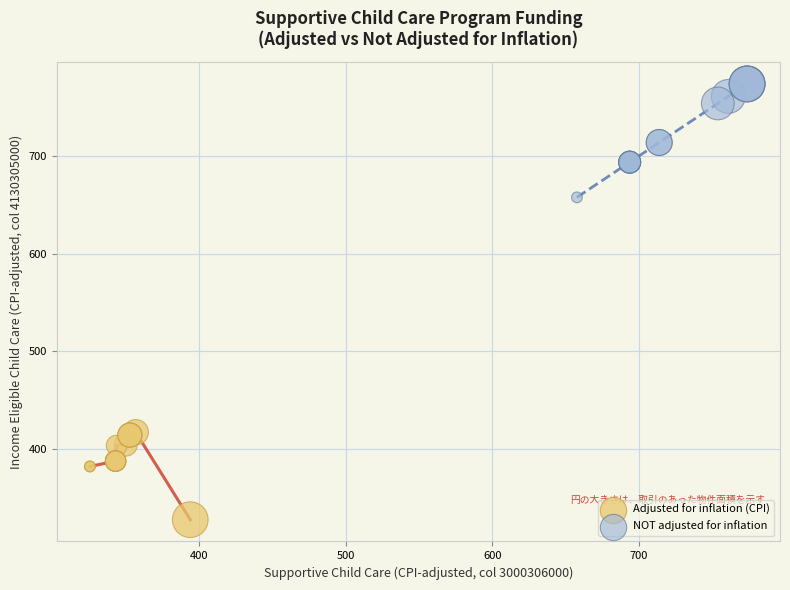

Which series reaches the maximum Y coordinate?

NOT adjusted for inflation